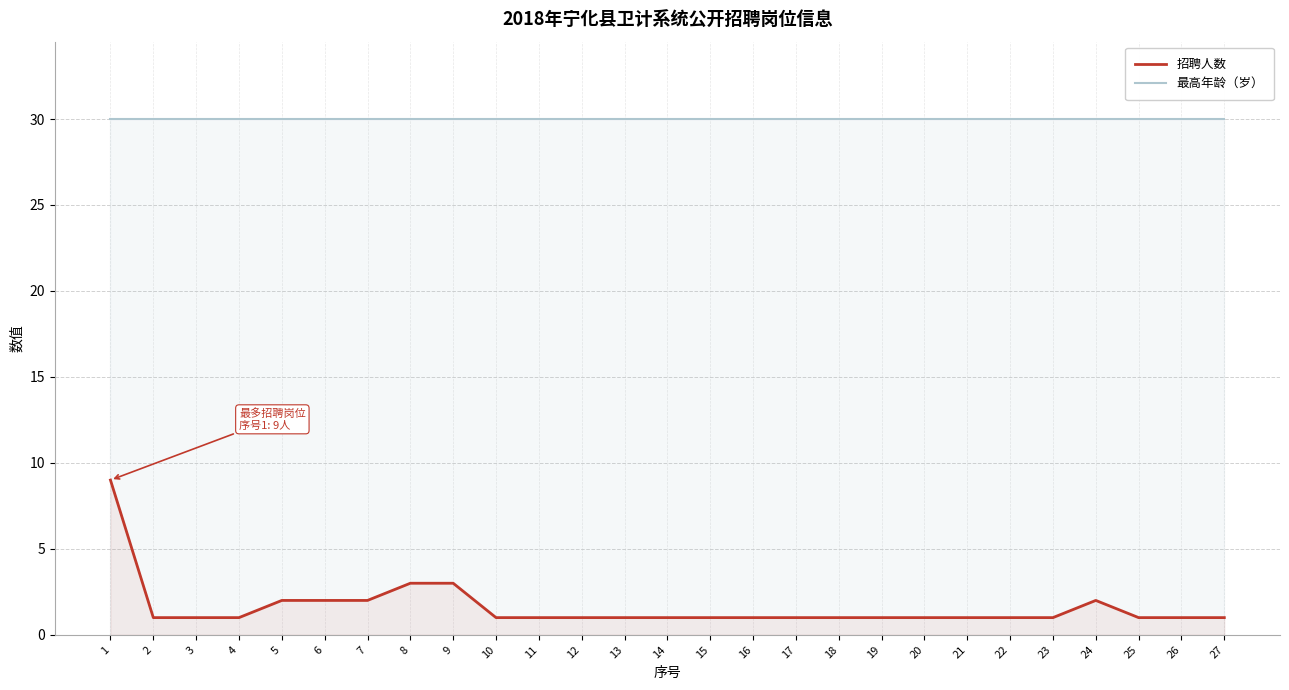

Which series has the widest spread of values?

招聘人数